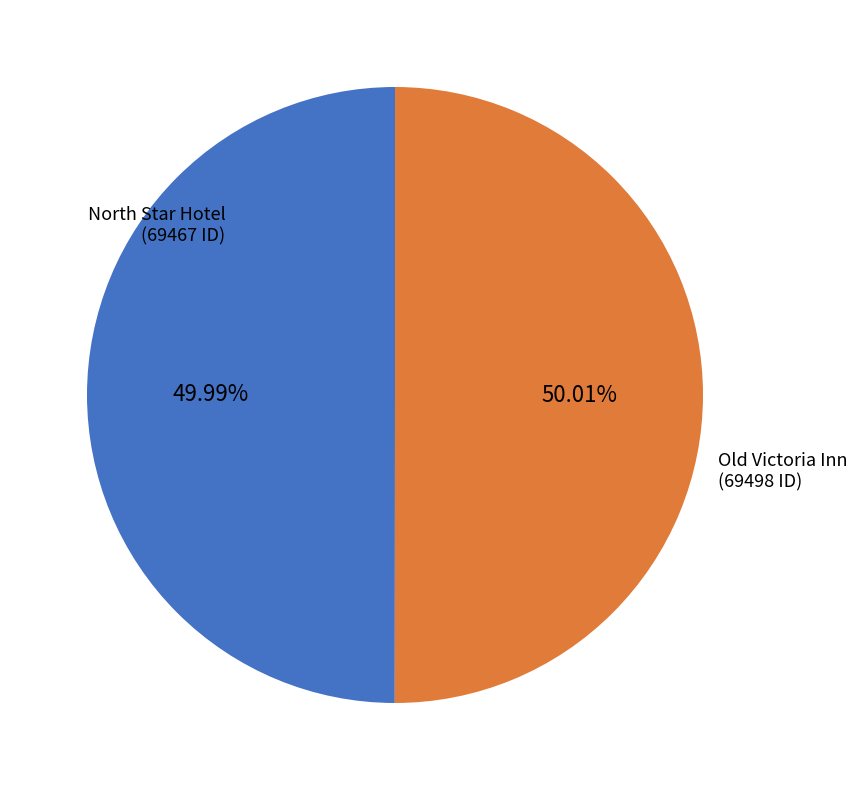

Approximately how many times larger is the value at North Star Hotel compared to Old Victoria Inn?

1.0